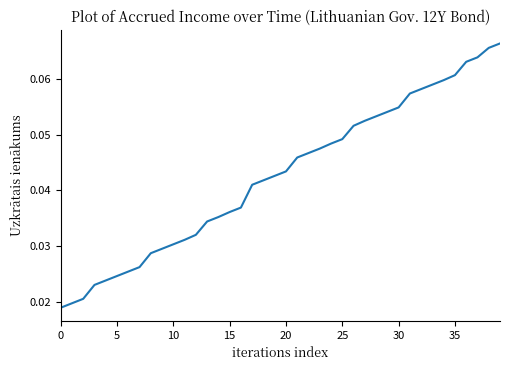

What is the label of the 15th point from the right?

25